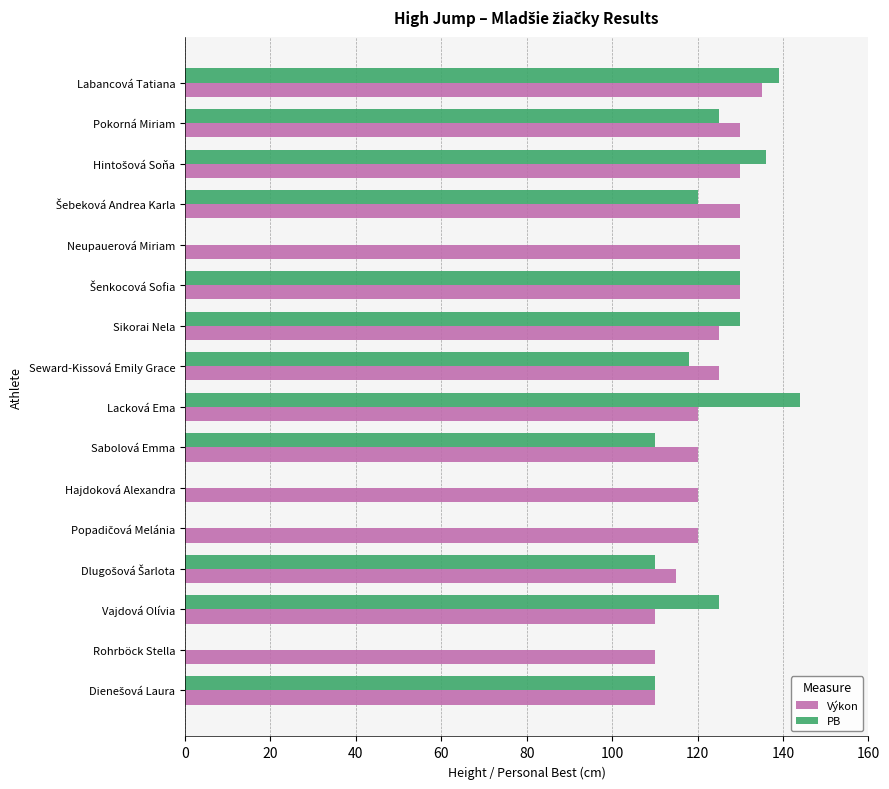

How many data points does each series have?

16